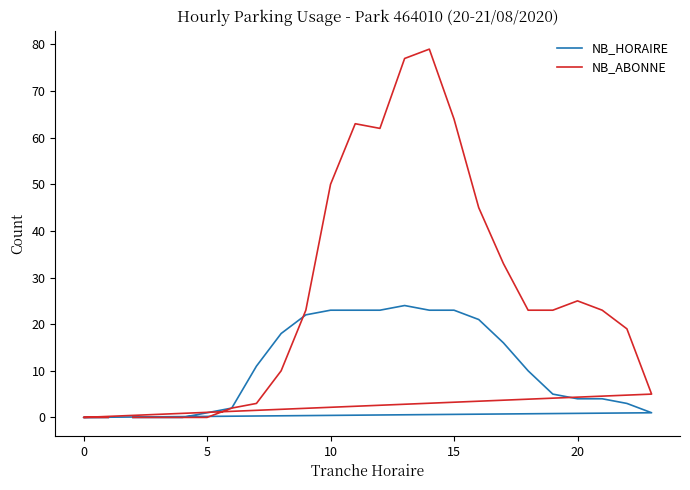

Which series has the largest total across all categories?

NB_ABONNE